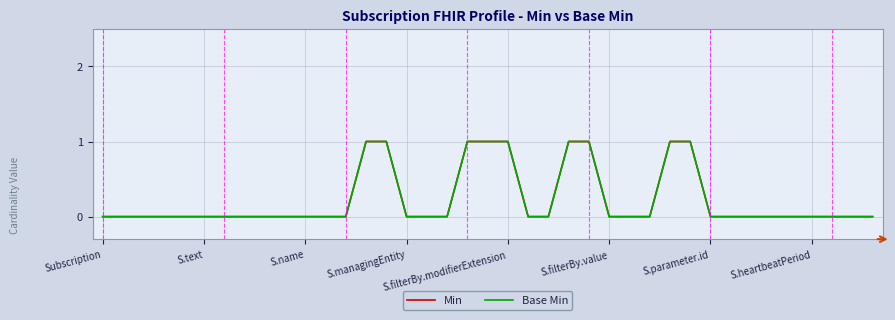

Is this an area chart (filled region under the line)?

No